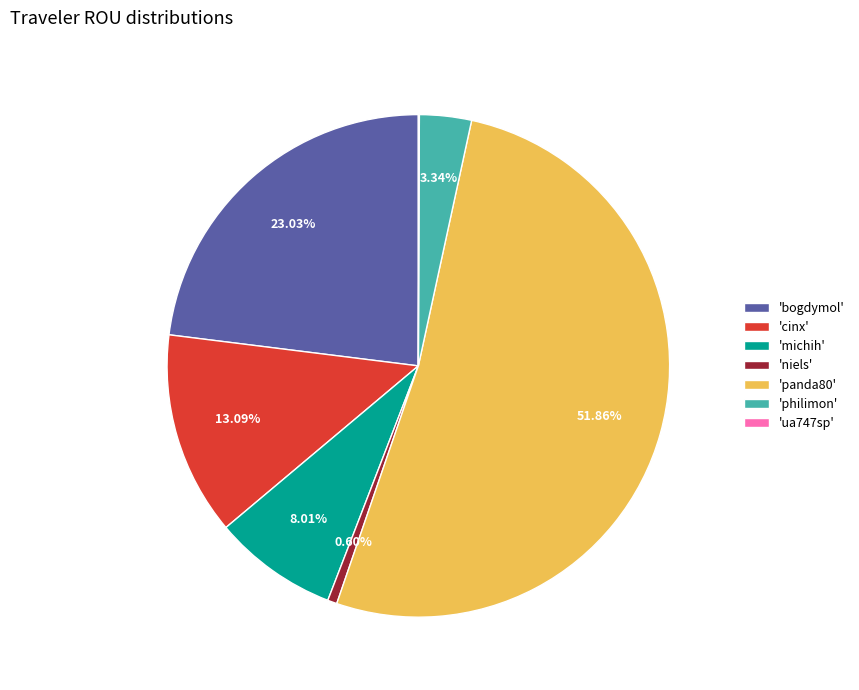

Which slice represents more than half of the pie?

'panda80'